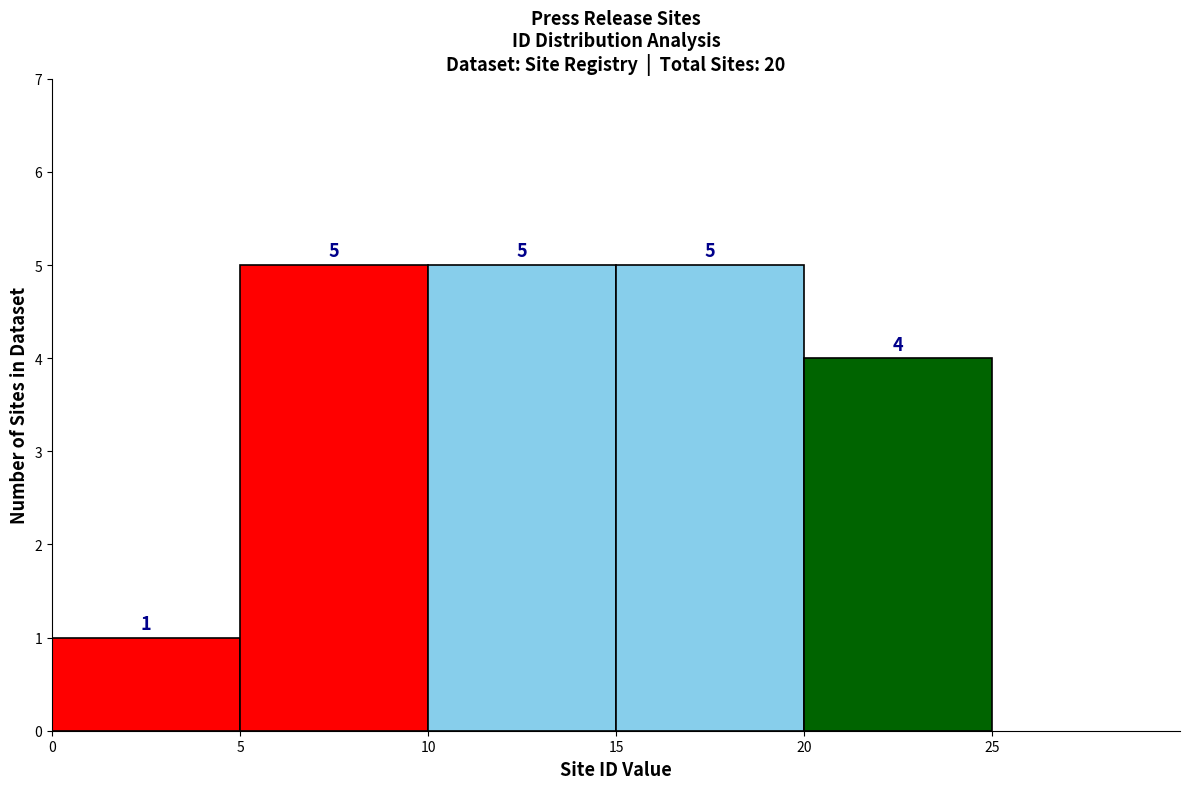

What is the height of the bar covering 0 to 5 on the x-axis?

1